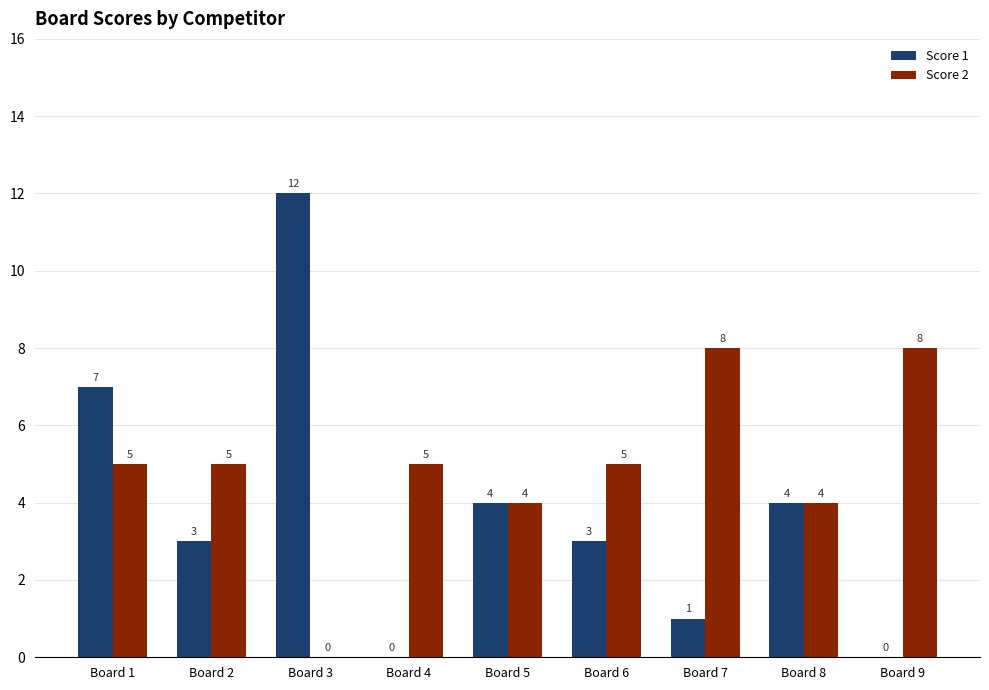

How many groups of bars are there?

9